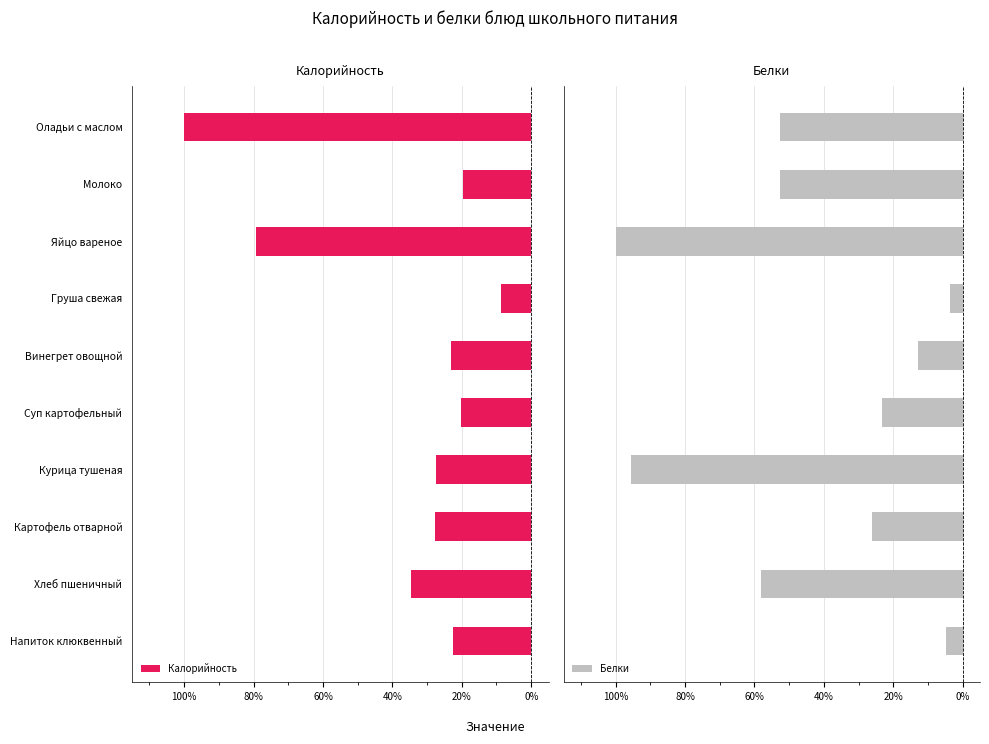

Reading right to left, transcribe all the data shown in this chart.

Калорийность: -0.2	-0.3	-0.3	-0.3	-0.2	-0.2	-0.1	-0.8	-0.2	-1.0
Белки: -0.0	-0.6	-0.3	-1.0	-0.2	-0.1	-0.0	-1.0	-0.5	-0.5